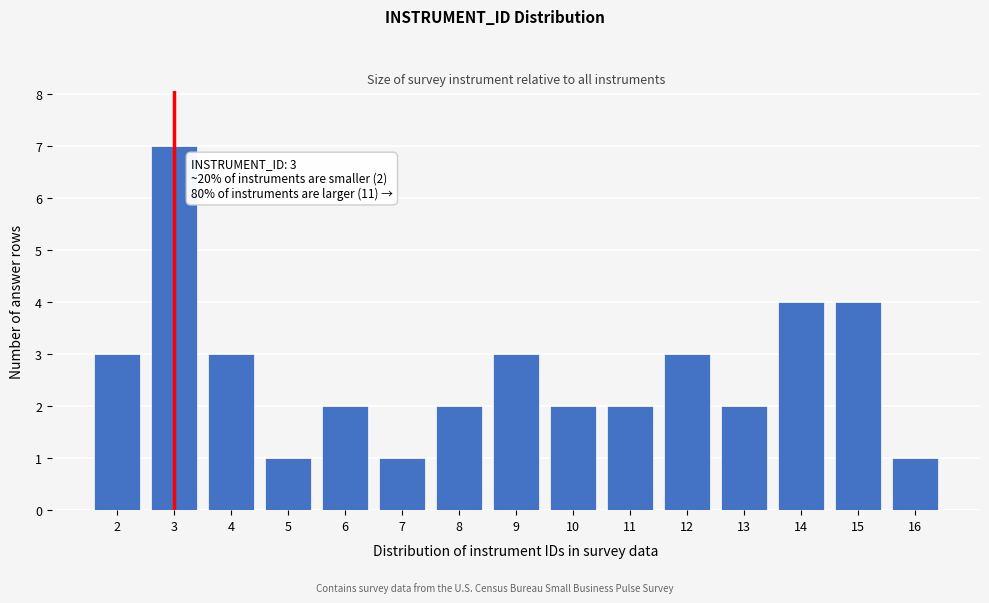

Reading right to left, transcribe all the data shown in this chart.

16=1	15=4	14=4	13=2	12=3	11=2	10=2	9=3	8=2	7=1	6=2	5=1	4=3	3=7	2=3